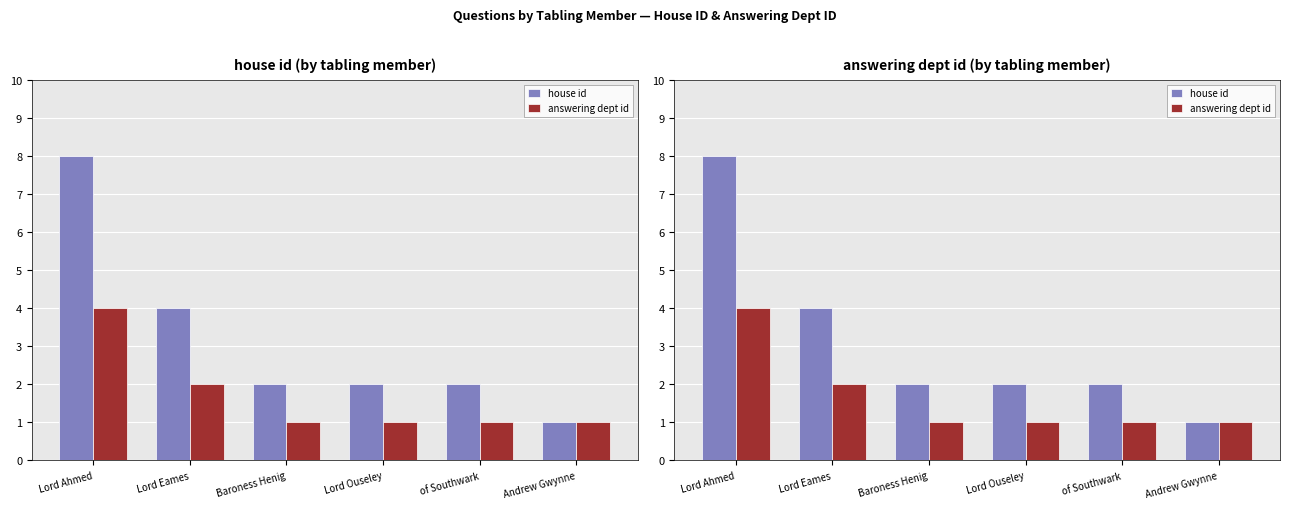

At Baroness Henig, list the series in order from largest to smallest.

house id, answering dept id